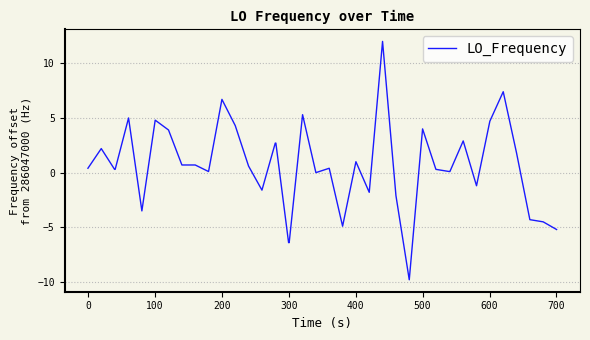

What is the difference between the maximum and minimum values?

21.8